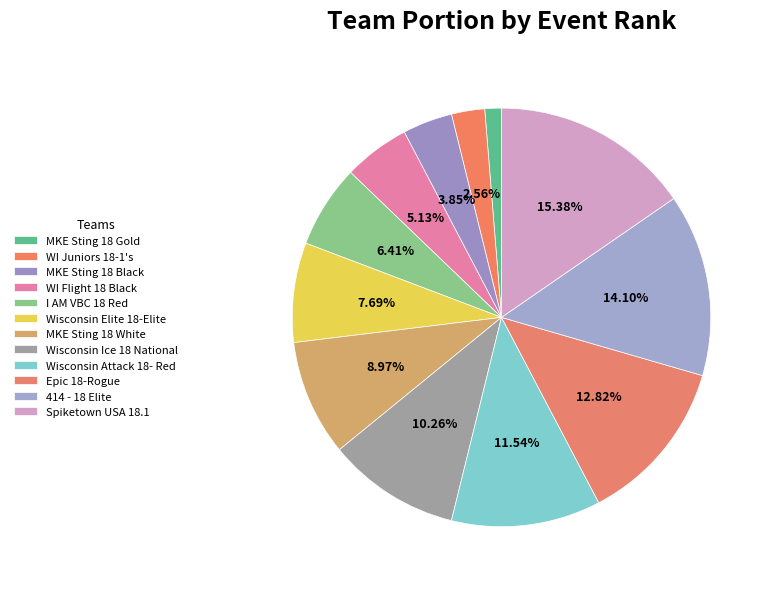

True or false: MKE Sting 18 Gold accounts for 13% of the total.

False